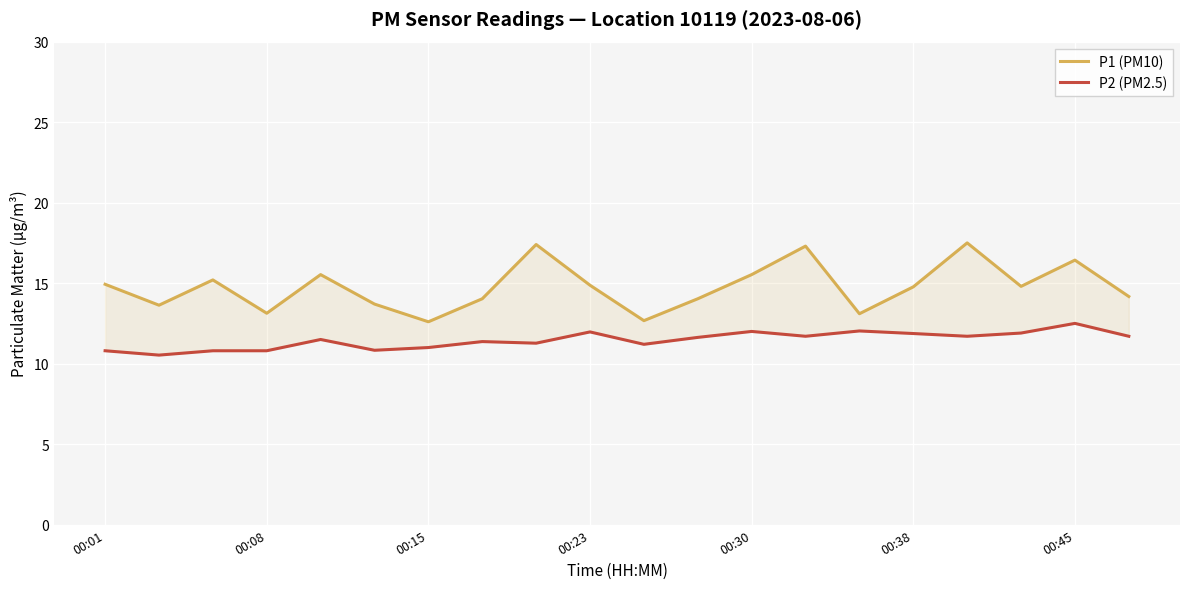

What is the value of the P1 (PM10) point at the 12th from the left?

14.0